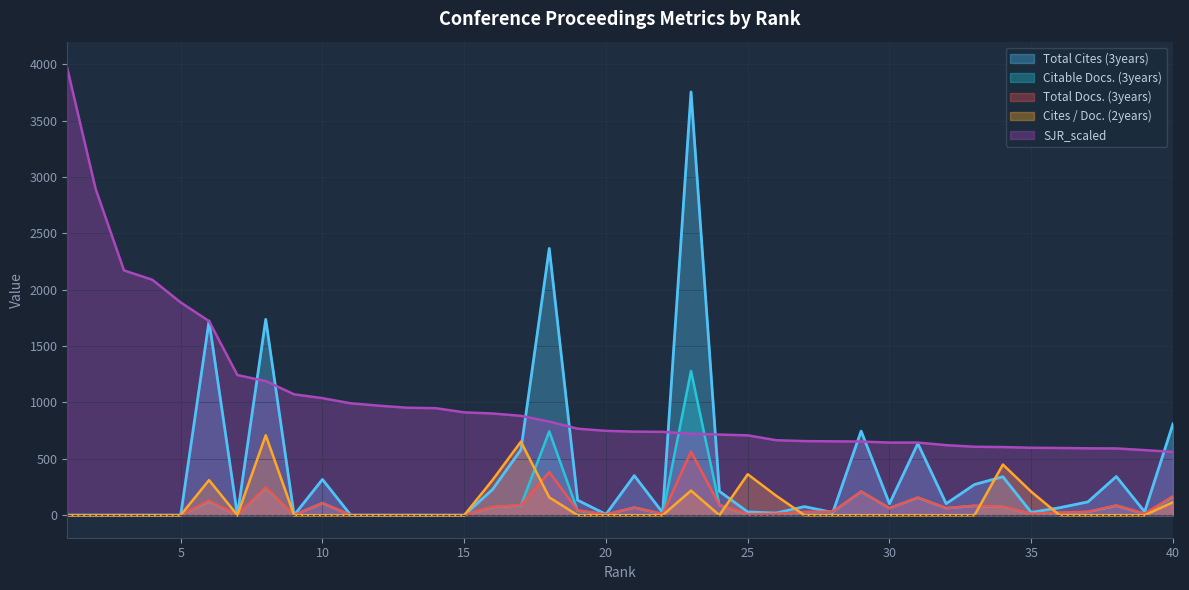

Which has a higher value, 30 or 20?

30